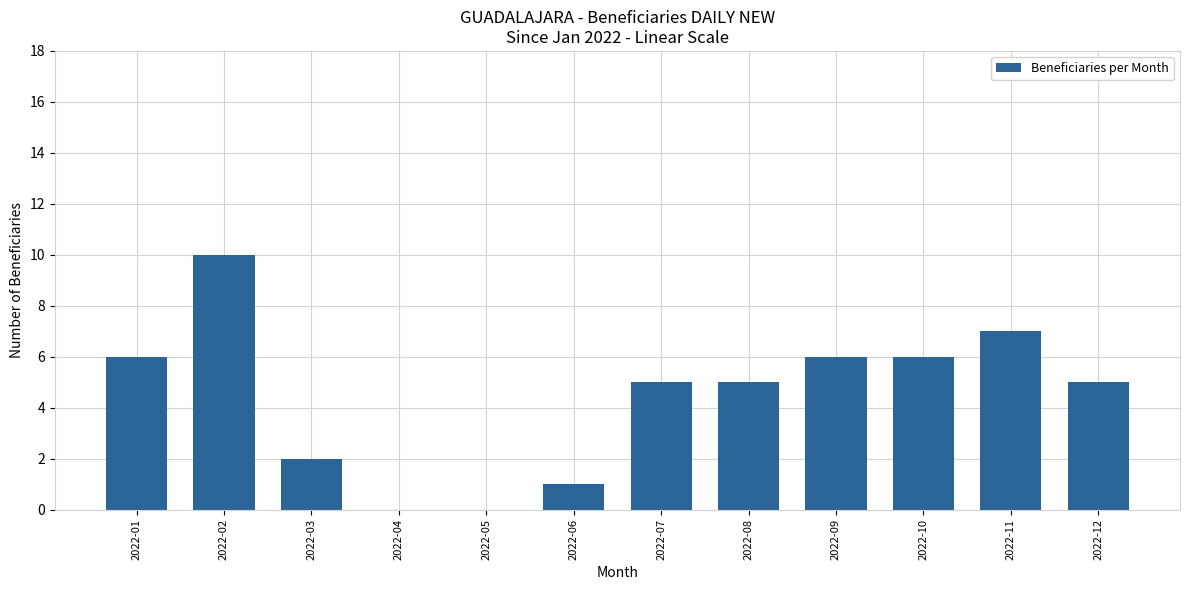

The value at 2022-11 is 7. True or false?

True